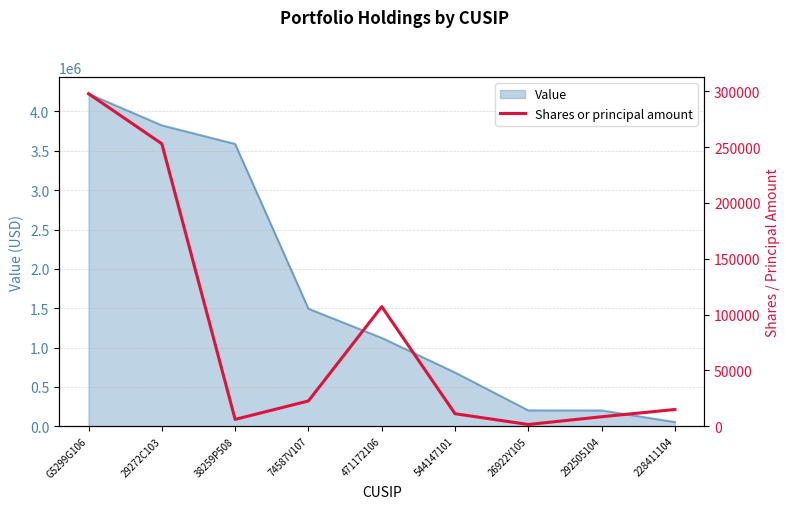

At which label is Value closest to 2139500?

74587V107